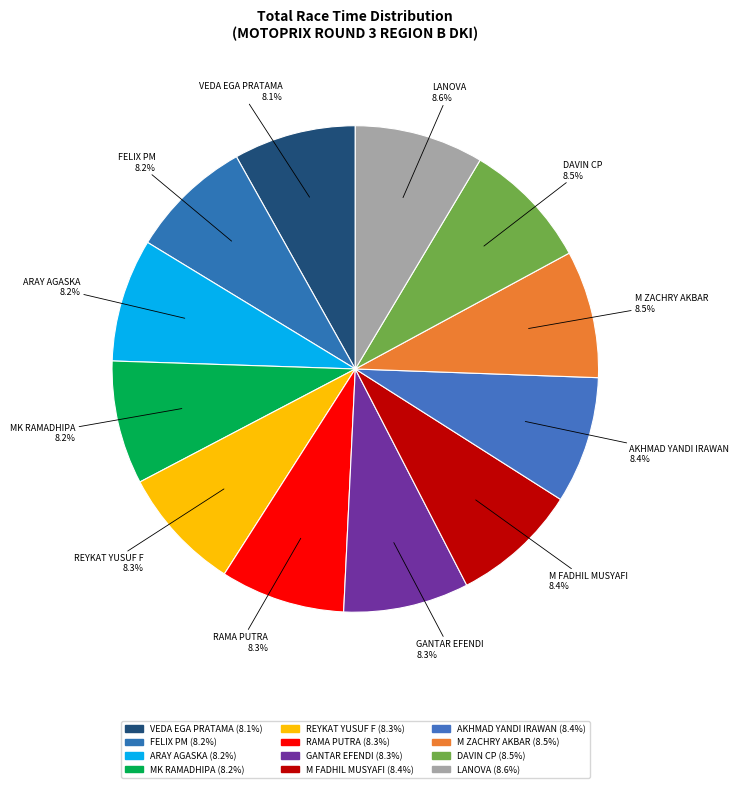

The FELIX PM slice represents 8% of the pie. True or false?

True